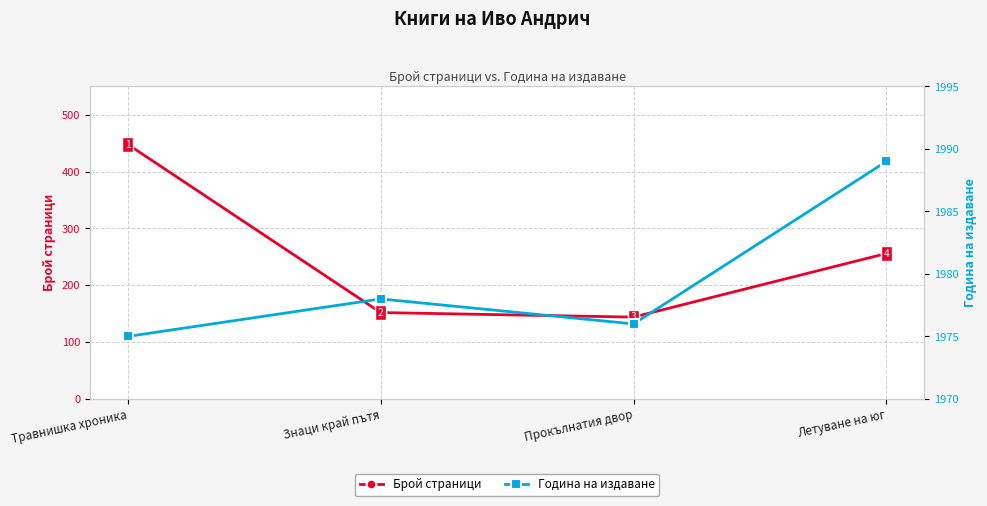

What is the highest value of the Година на издаване series?

1989